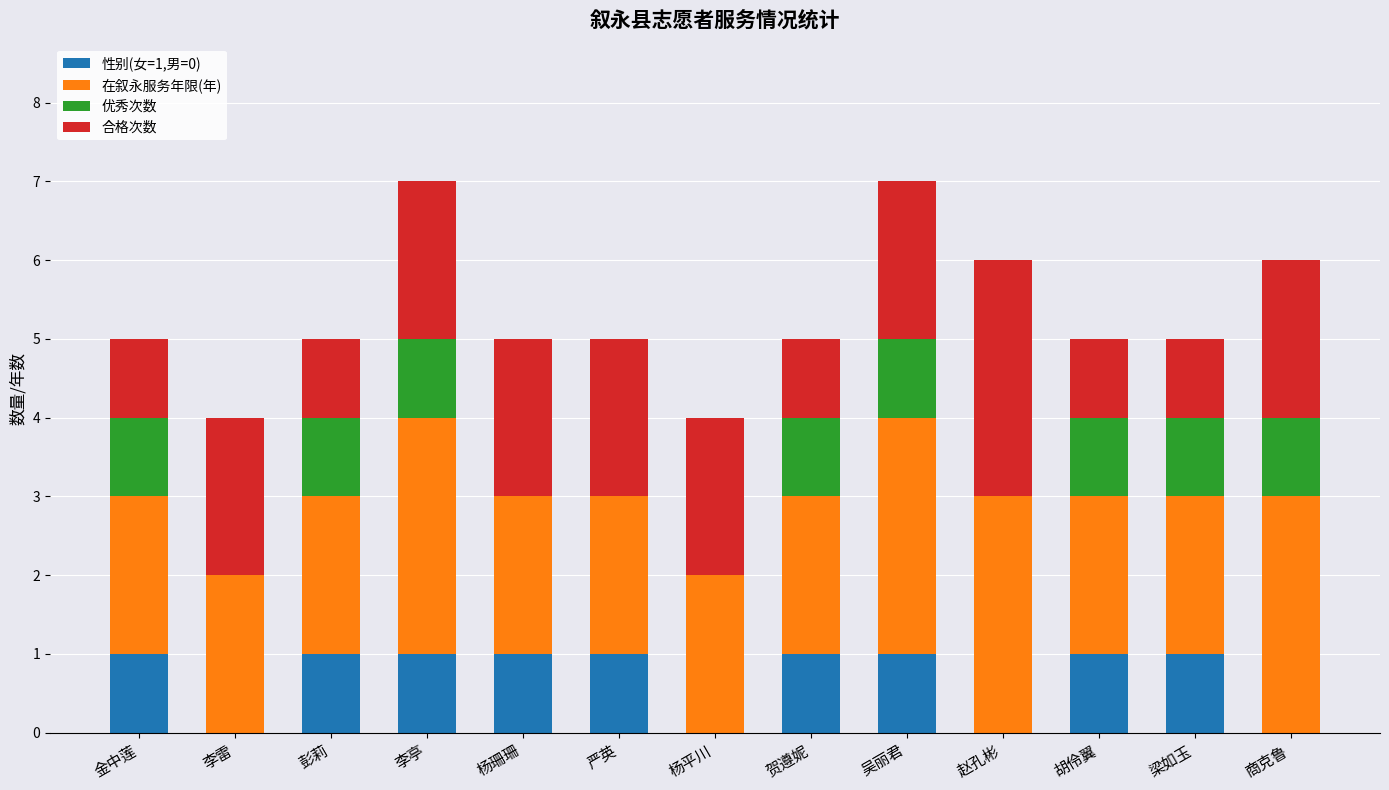

Is it true that 性别(女=1,男=0) equals 1 at 贺遵妮?

True